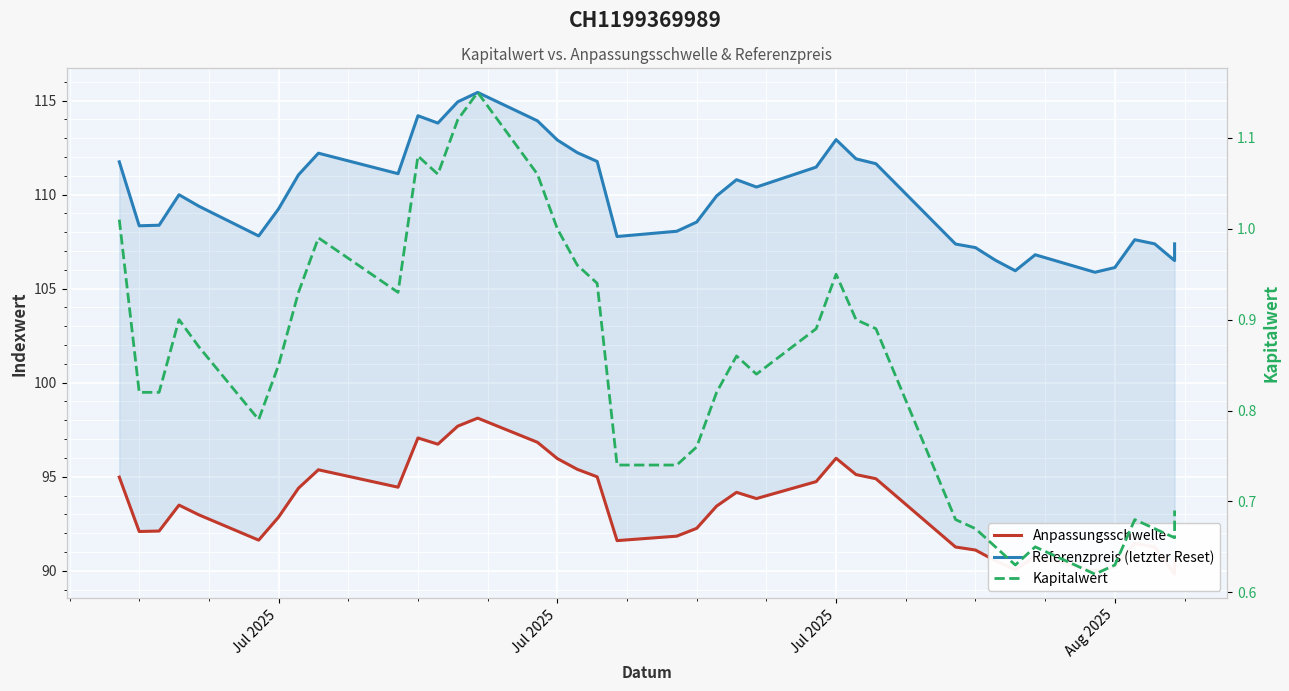

How many lines are shown in the chart?

3